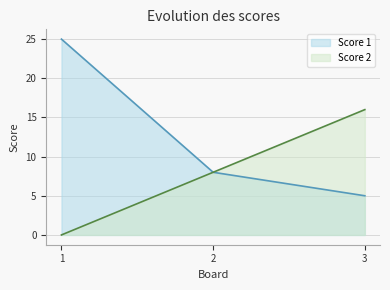

Is it true that Score 1 equals 5 at 3?

True